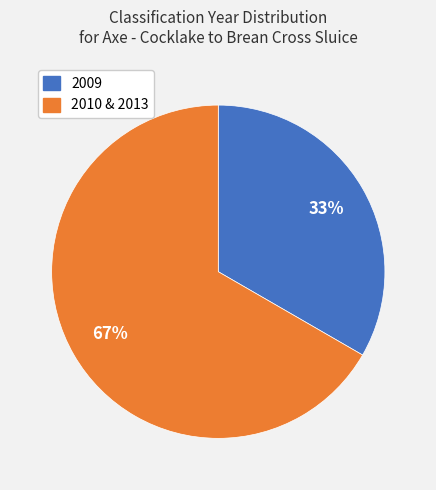

To the nearest percent, what is the average slice percentage?

50%